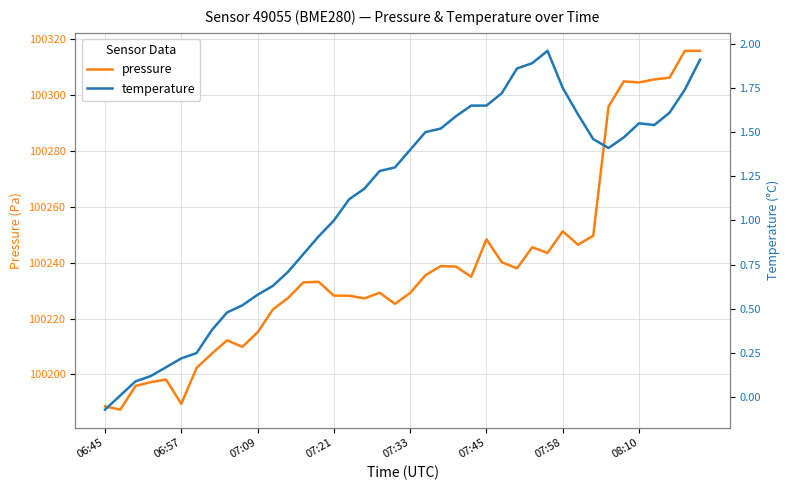

Is the value of pressure at 19 greater than the value of temperature at 12?

Yes